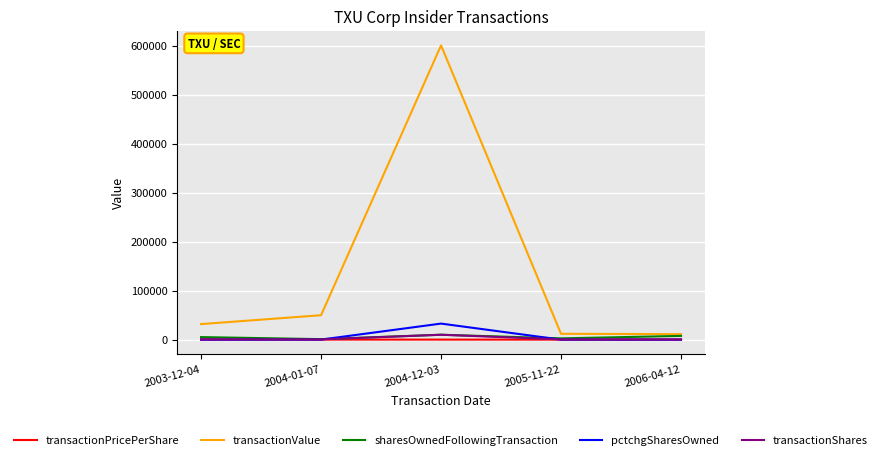

What is the difference between the maximum and minimum values in the transactionShares series?

9500.0